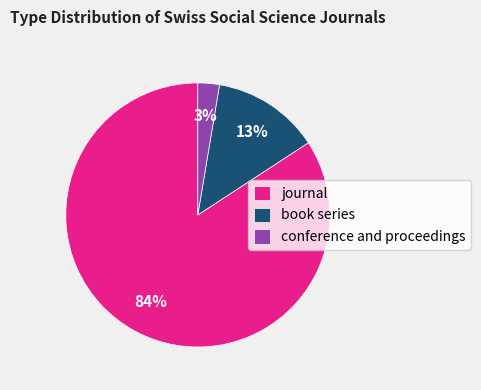

What percentage is the conference and proceedings slice, to the nearest percent?

3%